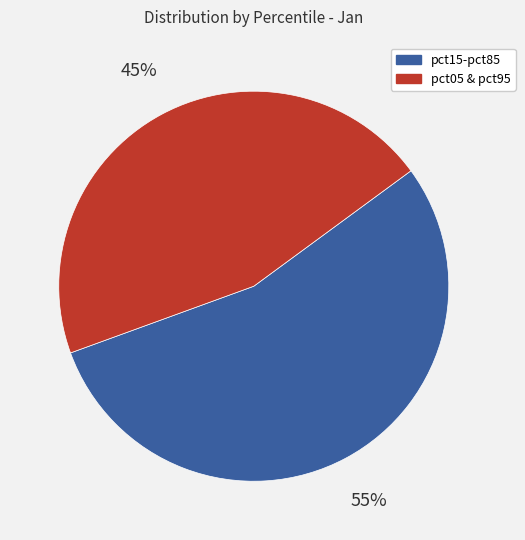

Which slice is the smallest?

pct05 & pct95